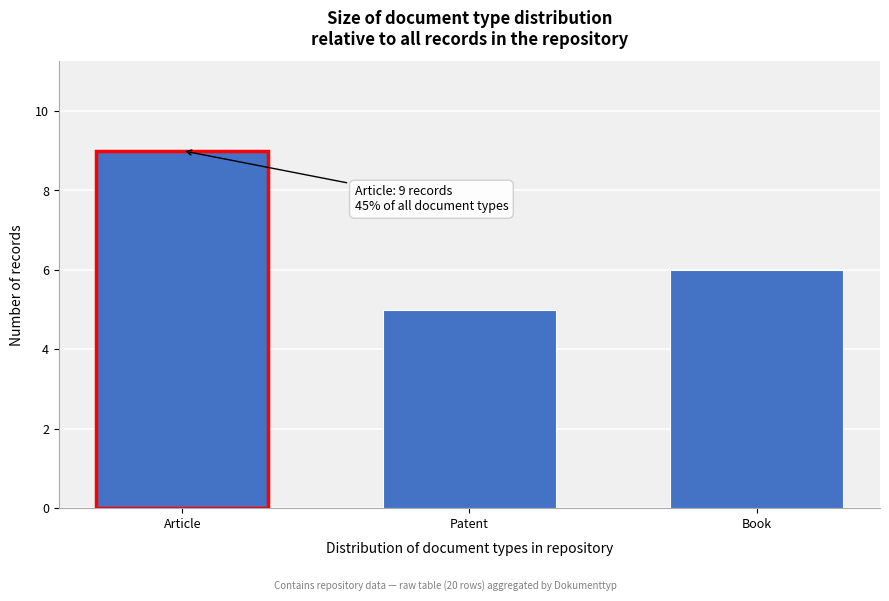

Reading left to right, what are all the values shown in this chart?

Article=9	Patent=5	Book=6